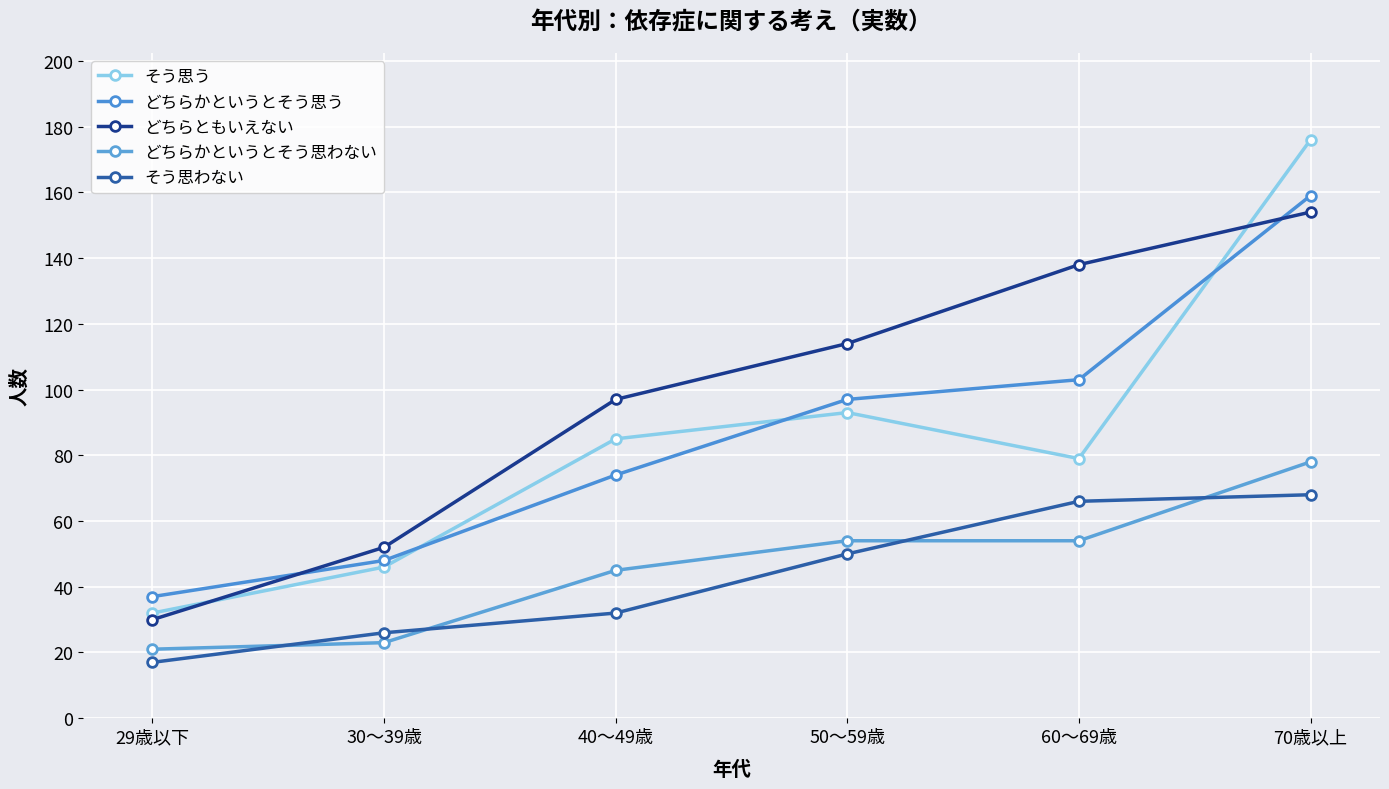

At 60～69歳, list the series in order from smallest to largest.

どちらかというとそう思わない, そう思わない, そう思う, どちらかというとそう思う, どちらともいえない